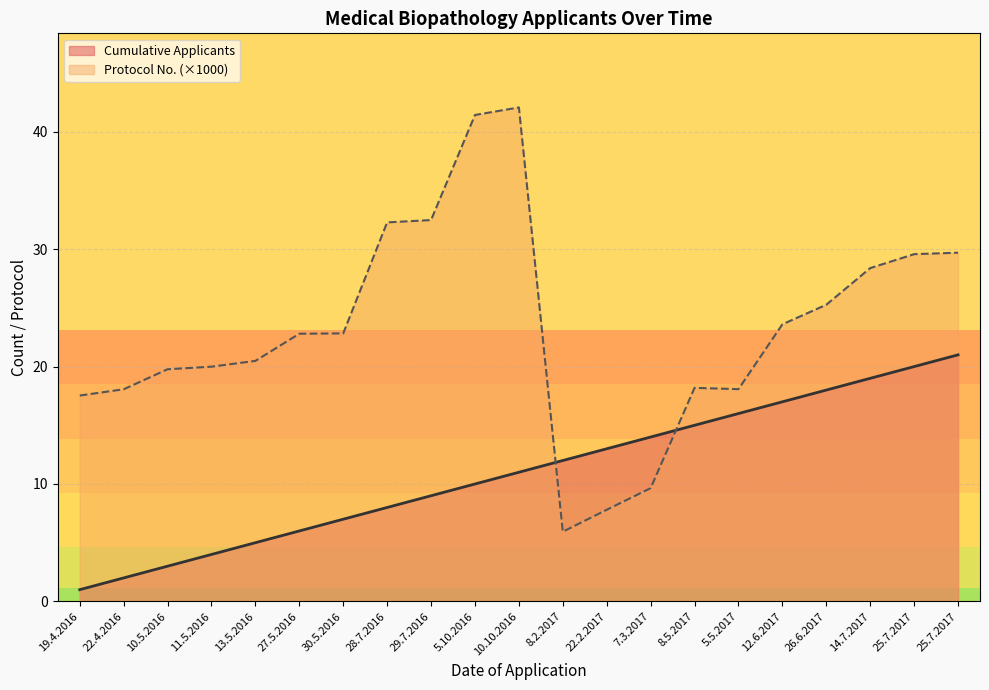

What is the difference between the maximum and minimum values in the Cumulative Applicants series?

20.0